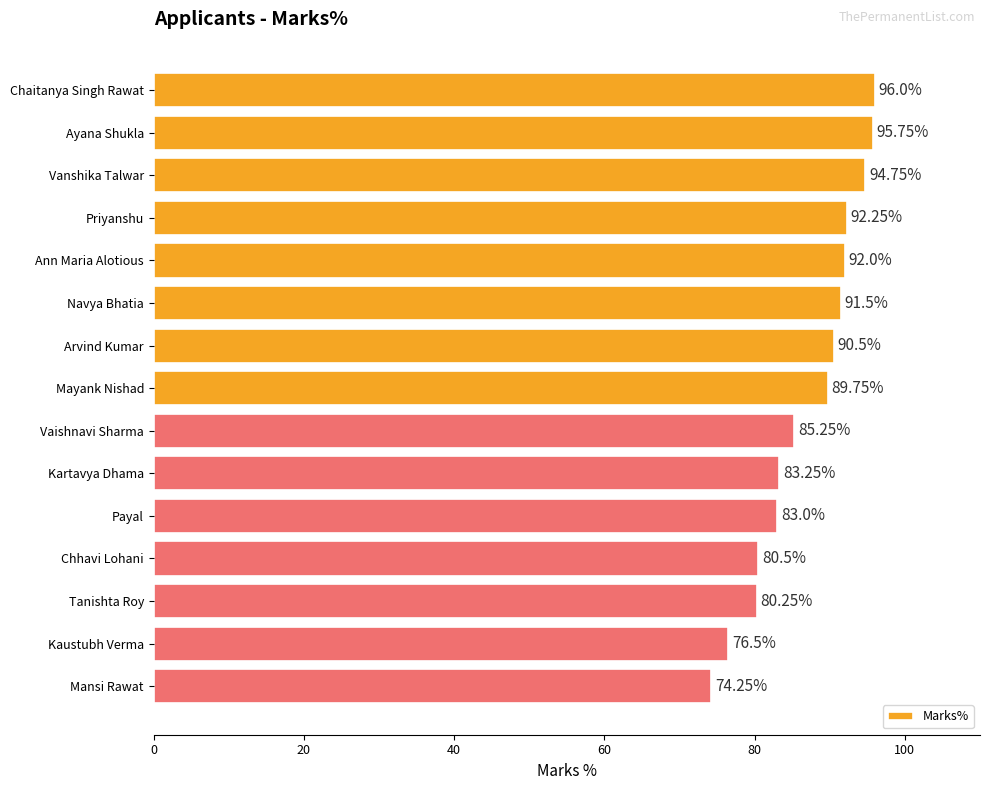

Rank the categories by value from highest to lowest.

Chaitanya Singh Rawat, Ayana Shukla, Vanshika Talwar, Priyanshu, Ann Maria Alotious, Navya Bhatia, Arvind Kumar, Mayank Nishad, Vaishnavi Sharma, Kartavya Dhama, Payal, Chhavi Lohani, Tanishta Roy, Kaustubh Verma, Mansi Rawat